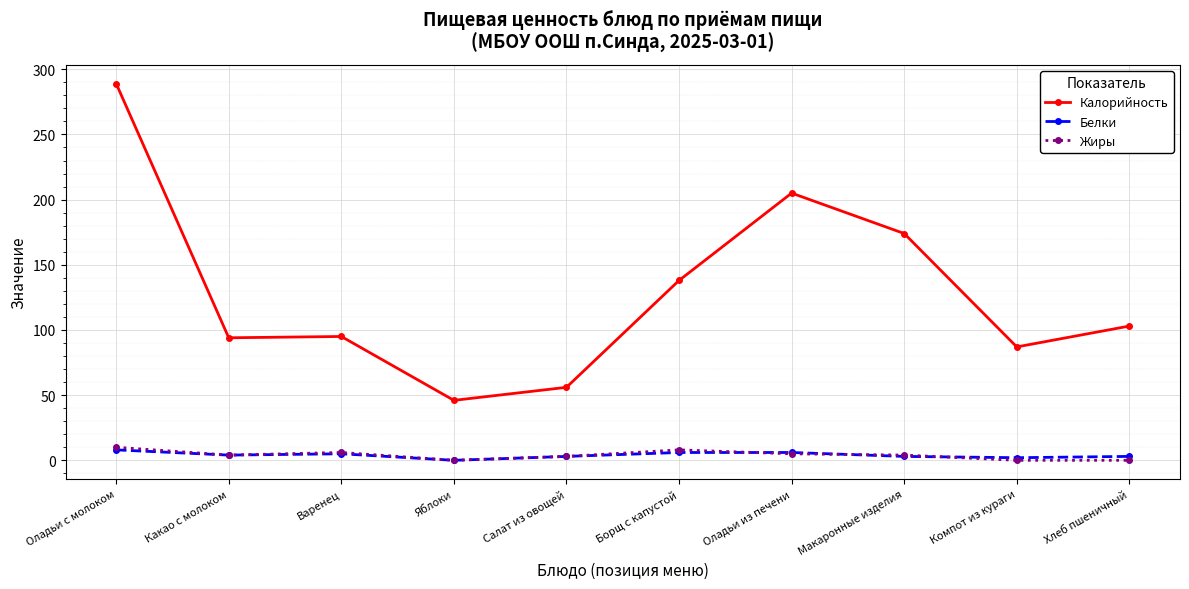

At which label is Калорийность closest to 167?

Макаронные изделия